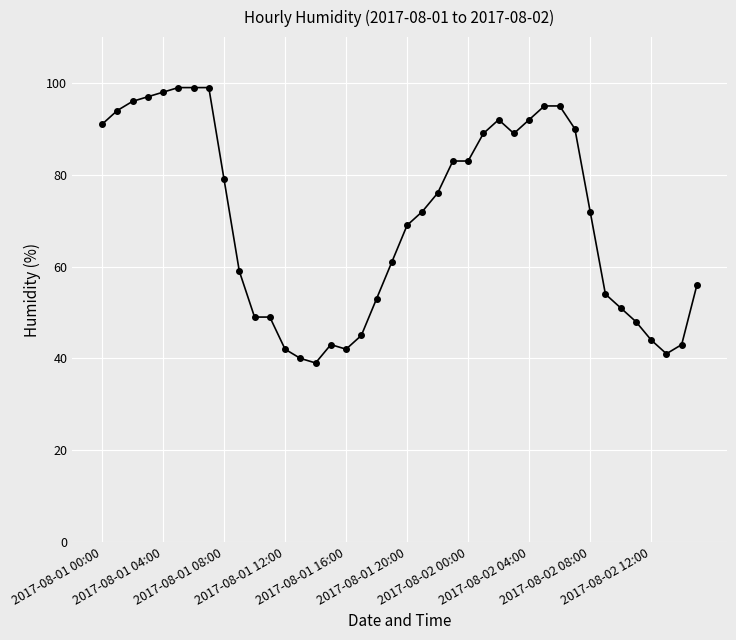

How many categories are shown in the chart?

40